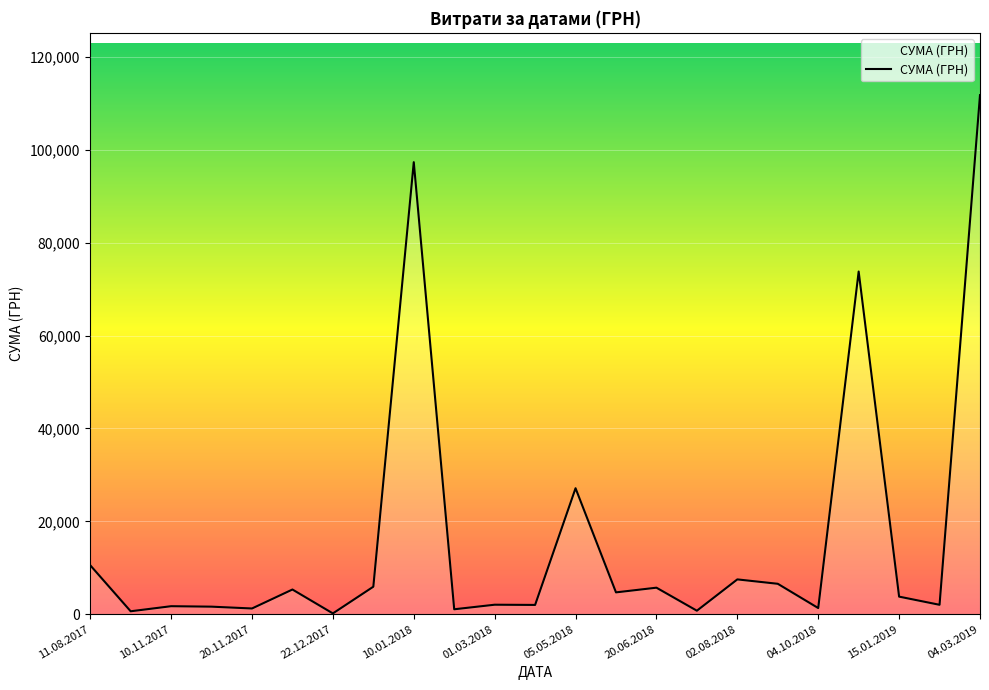

What is the sum of all values?

374506.6